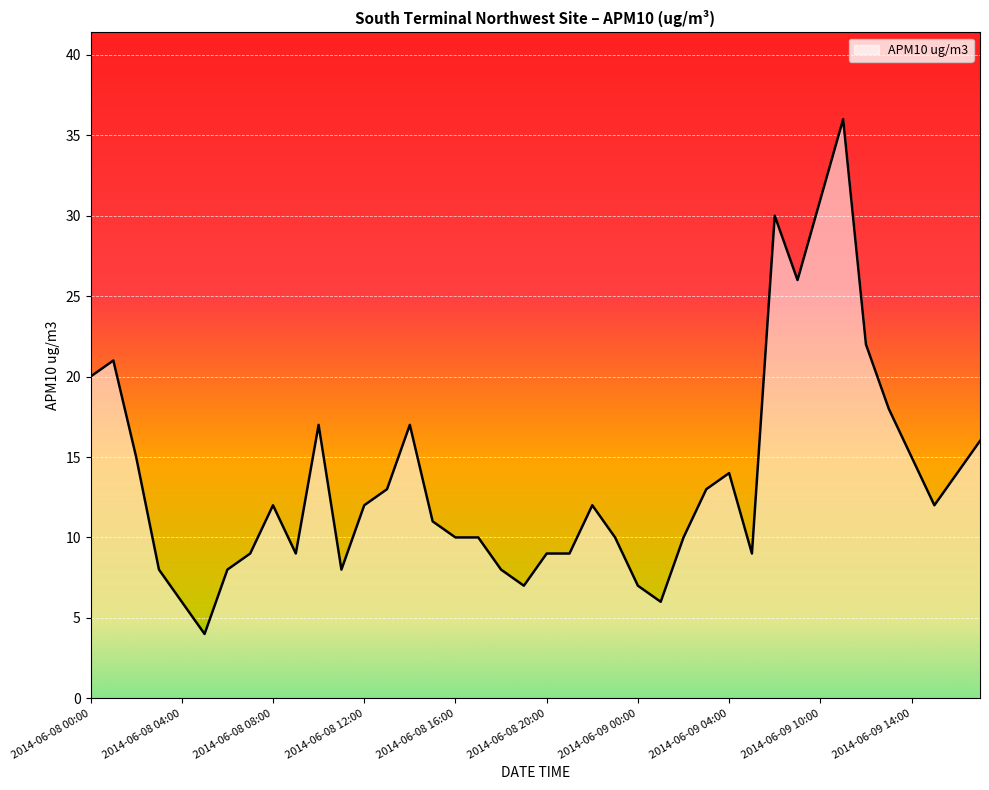

What is the minimum value shown in the chart?

4